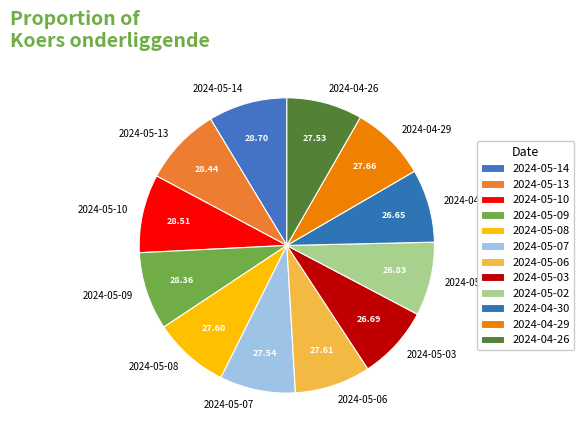

Does 2024-05-08 account for over 50% of the chart?

No